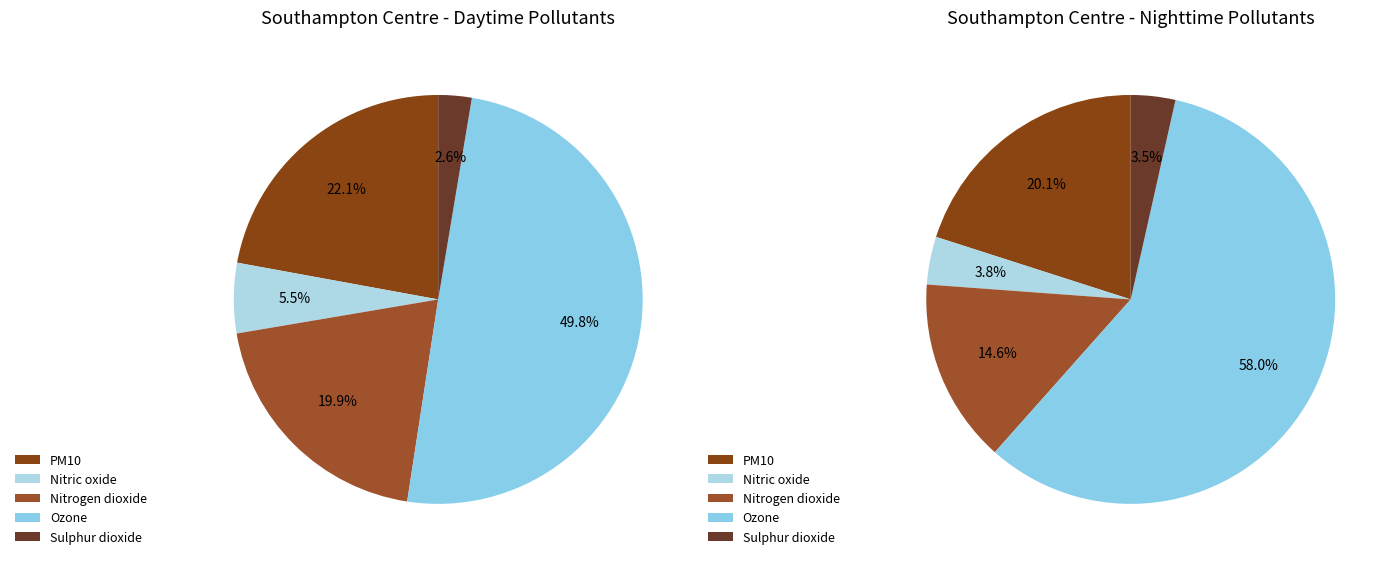

The 17 slice represents 10% of the pie. True or false?

False